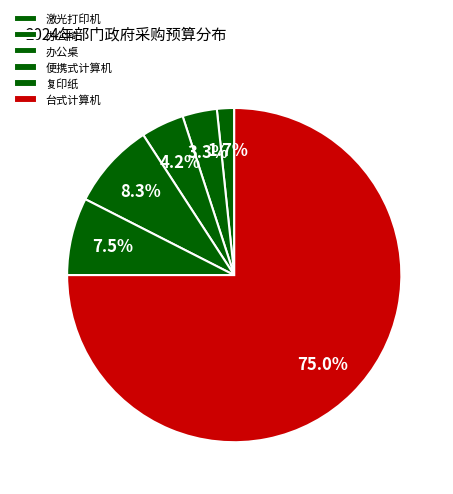

The 复印纸 slice represents 8% of the pie. True or false?

True